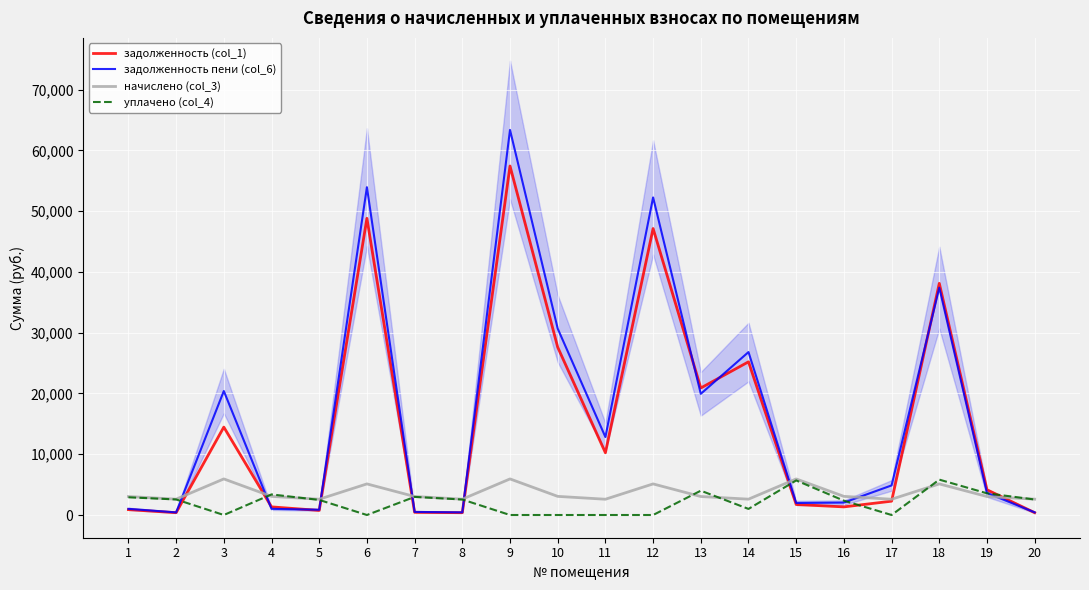

The value of задолженность пени (col_6) at 13 is 6123.4. True or false?

False